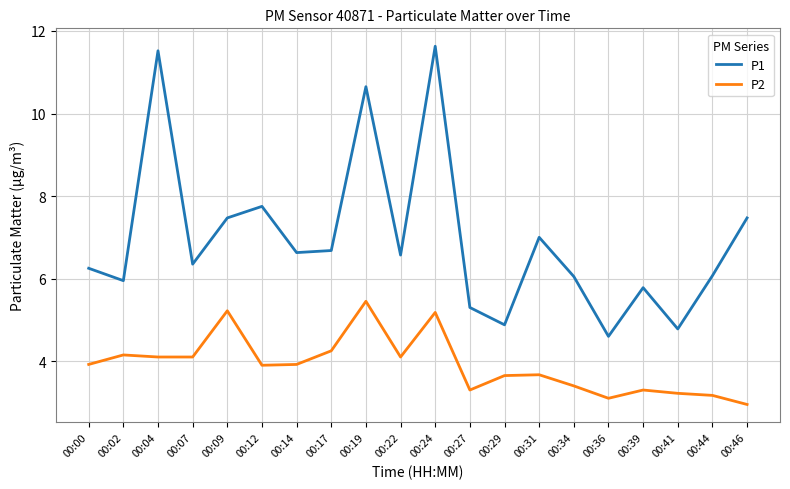

Which category has the lowest value in the P2 series?

00:46